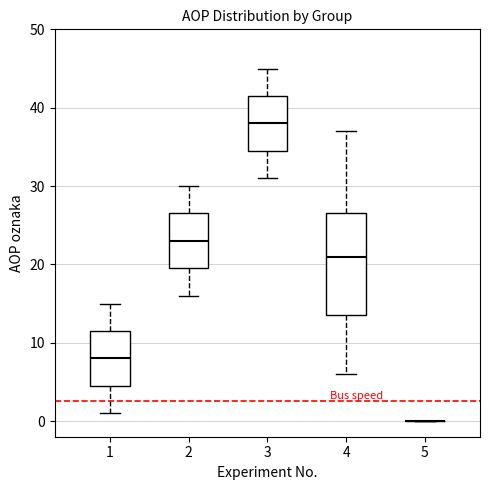

Which box is the tallest, from its lower edge to its upper edge?

4